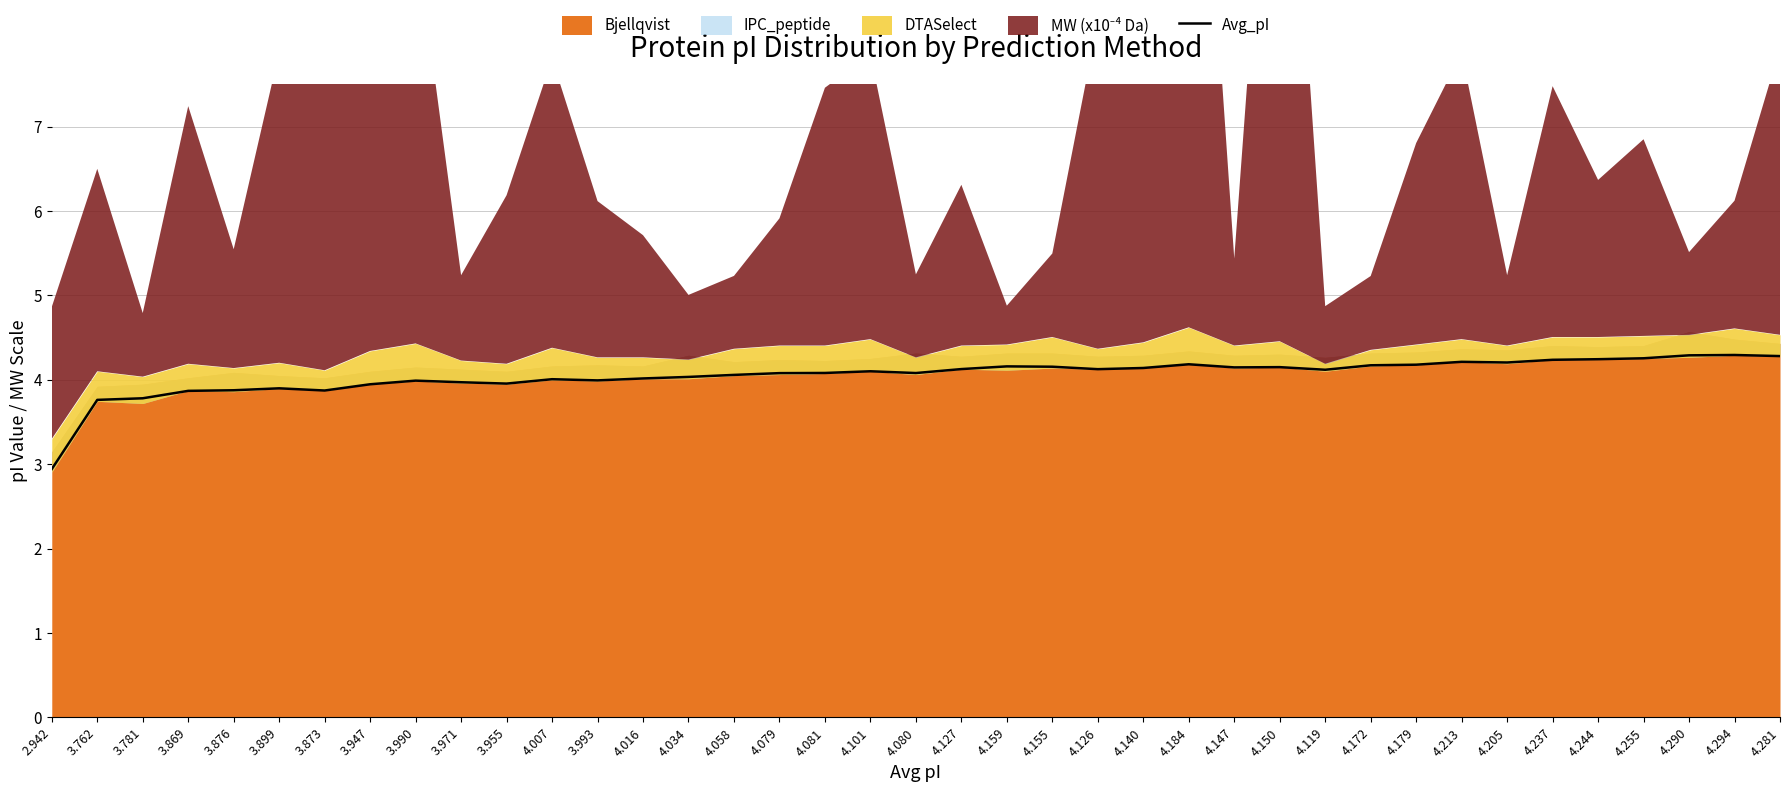

What position from the left is 3.876?

5